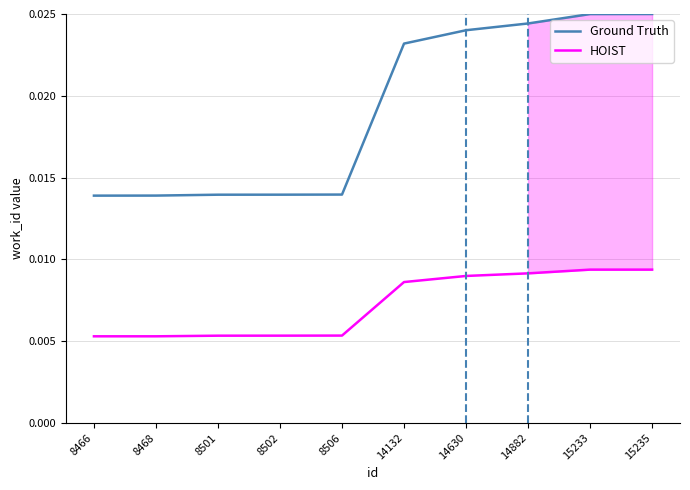

True or false: HOIST has more than 2 points higher than both neighbors.

False